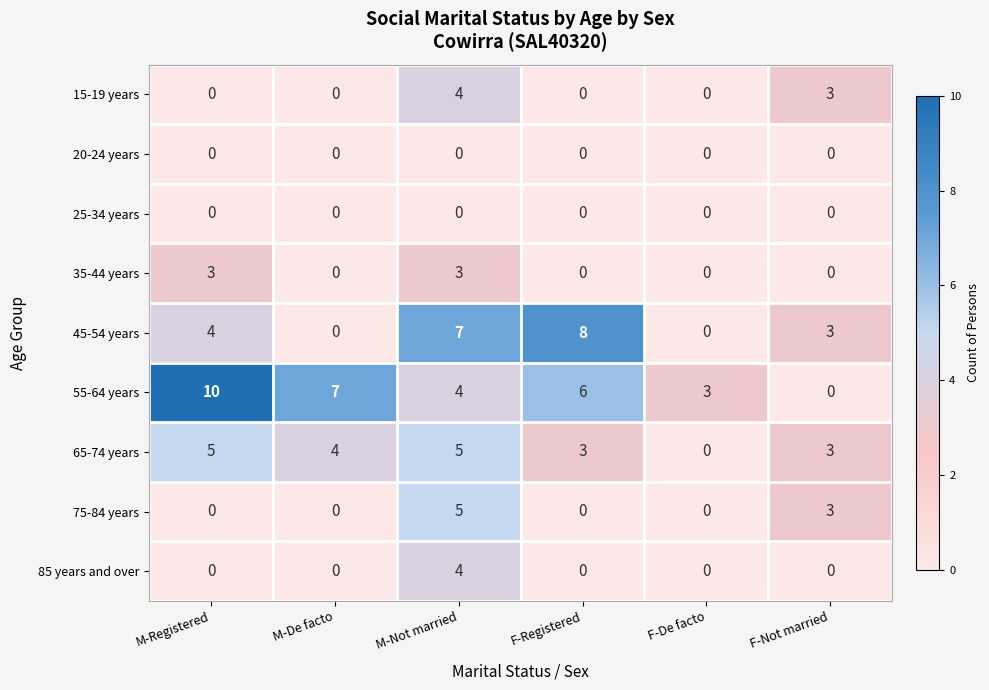

Where is 75-84 years nearest to the value 2?

F-Not married